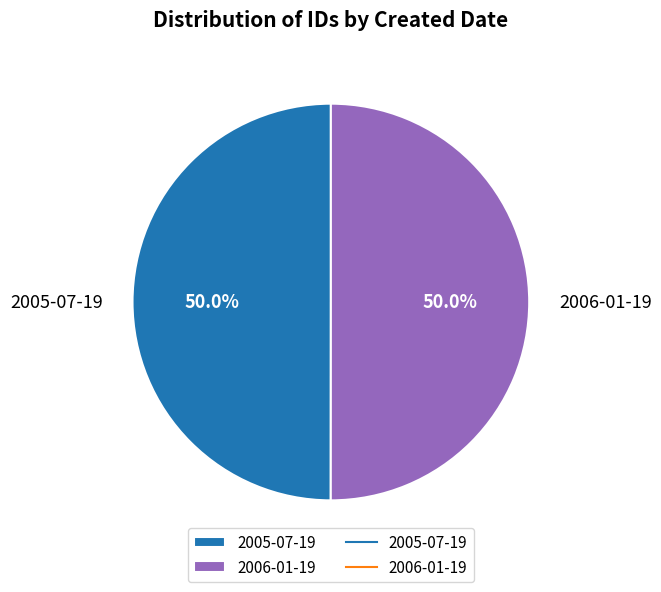

To the nearest percent, what percentage of the pie is 2006-01-19?

50%